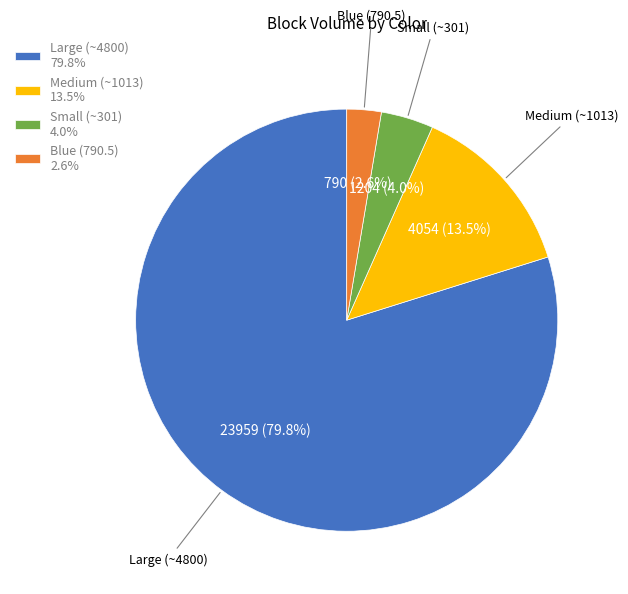

How many segments does this pie chart have?

4